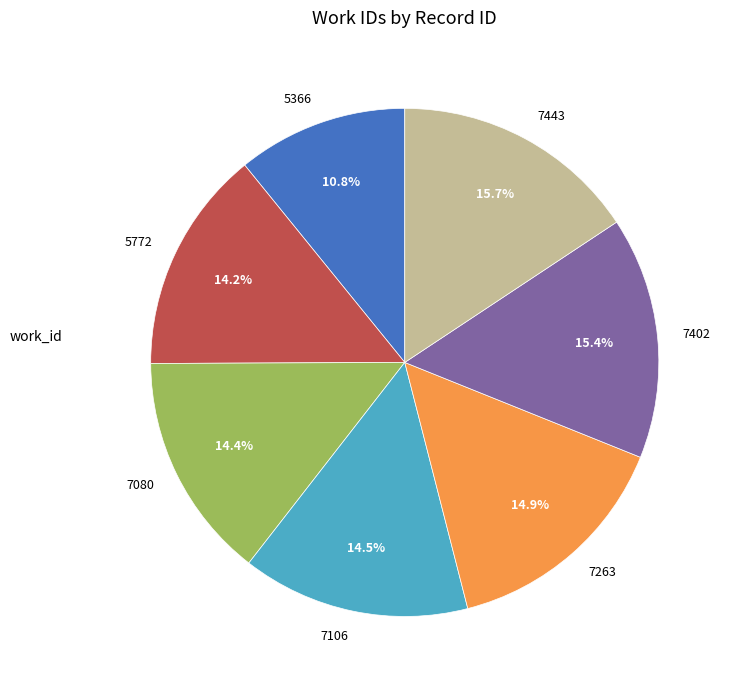

Combined, do 7402 and 7080 account for over 50%?

No